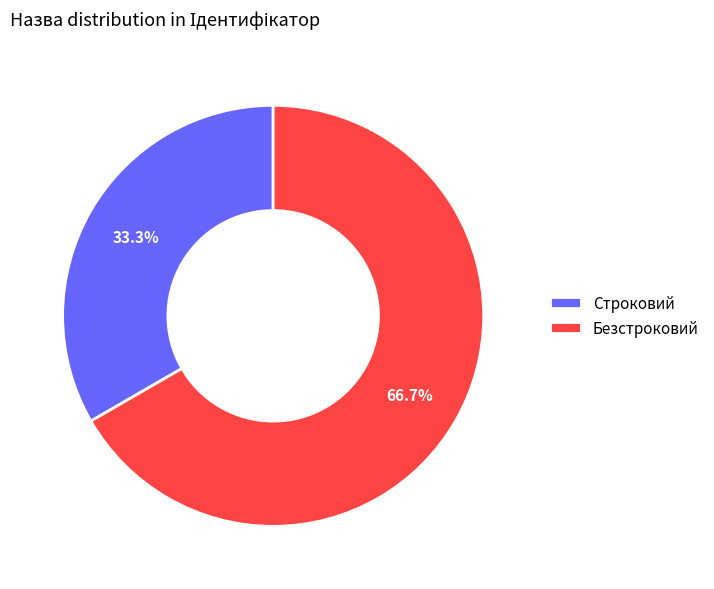

Is it true that Безстроковий is 67% of the pie?

True